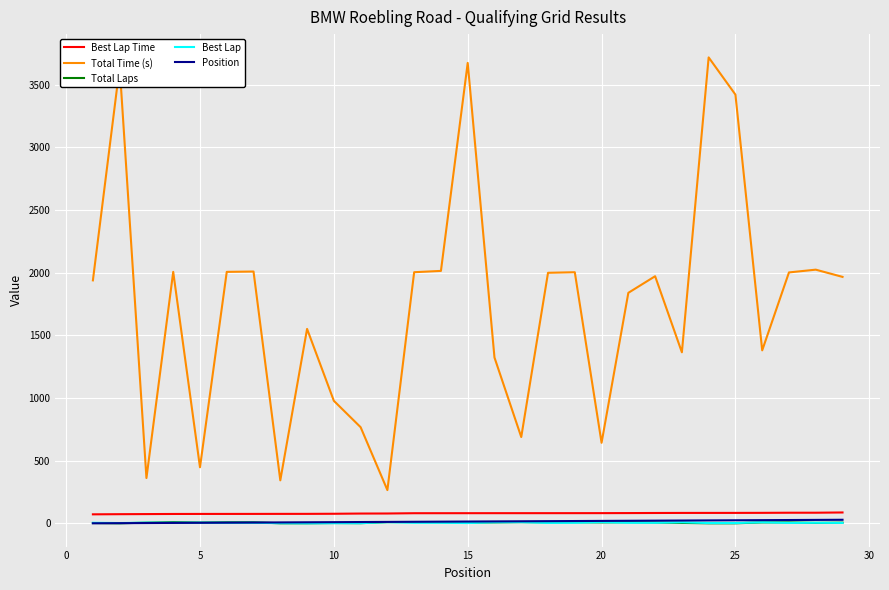

Which series has the largest total across all categories?

Total Time (s)